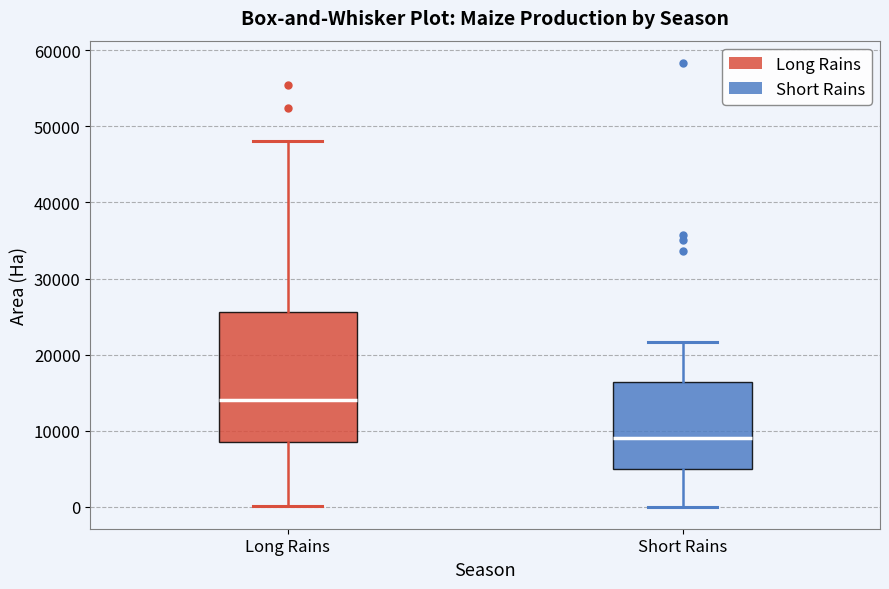

Reading left to right, read every box against the y-axis: the position of its median line, the range the box covers, and the ends of its whiskers. The values are not printed on the chart, so give them approximately, as read against the axis.

Long Rains: median 14000, box 9000 to 26000, whiskers 0 to 48000
Short Rains: median 9000, box 5000 to 16000, whiskers 0 to 22000